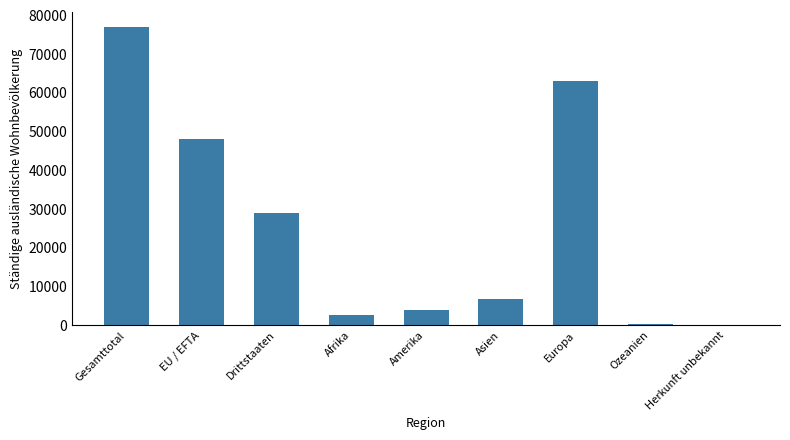

At which category does the chart reach its peak across all series?

Gesamttotal